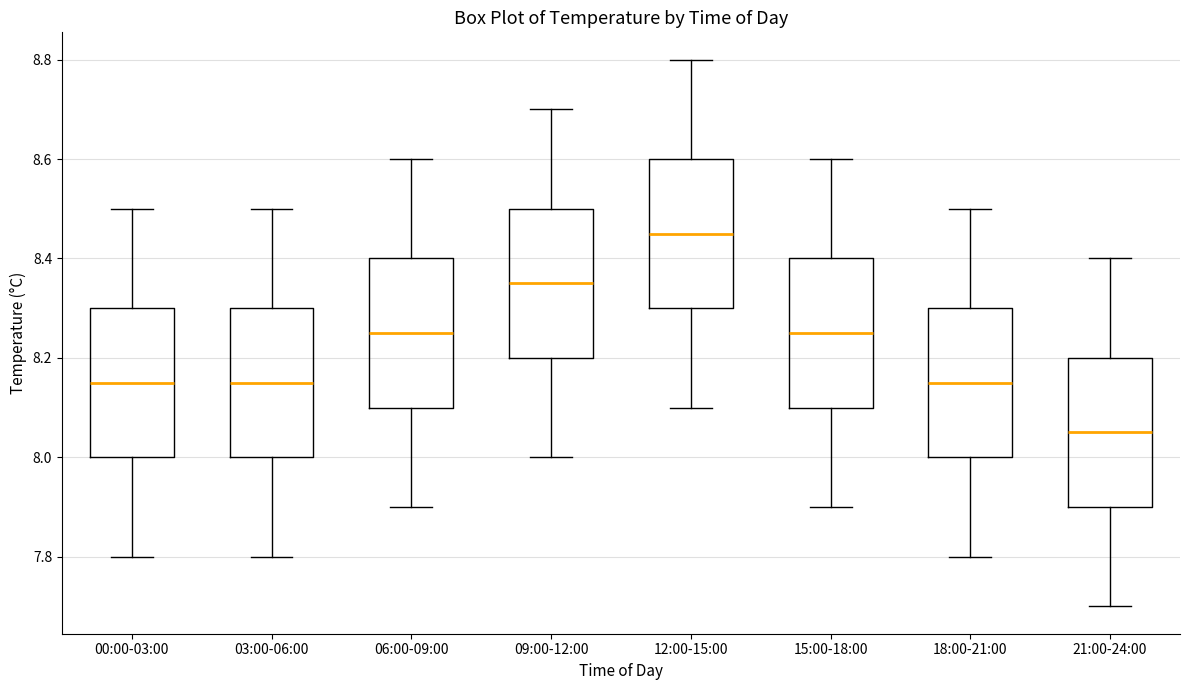

Where does the median line of the box for 09:00-12:00 sit on the y-axis? The values are not printed on the chart, so give them approximately, as read against the axis.

8.36